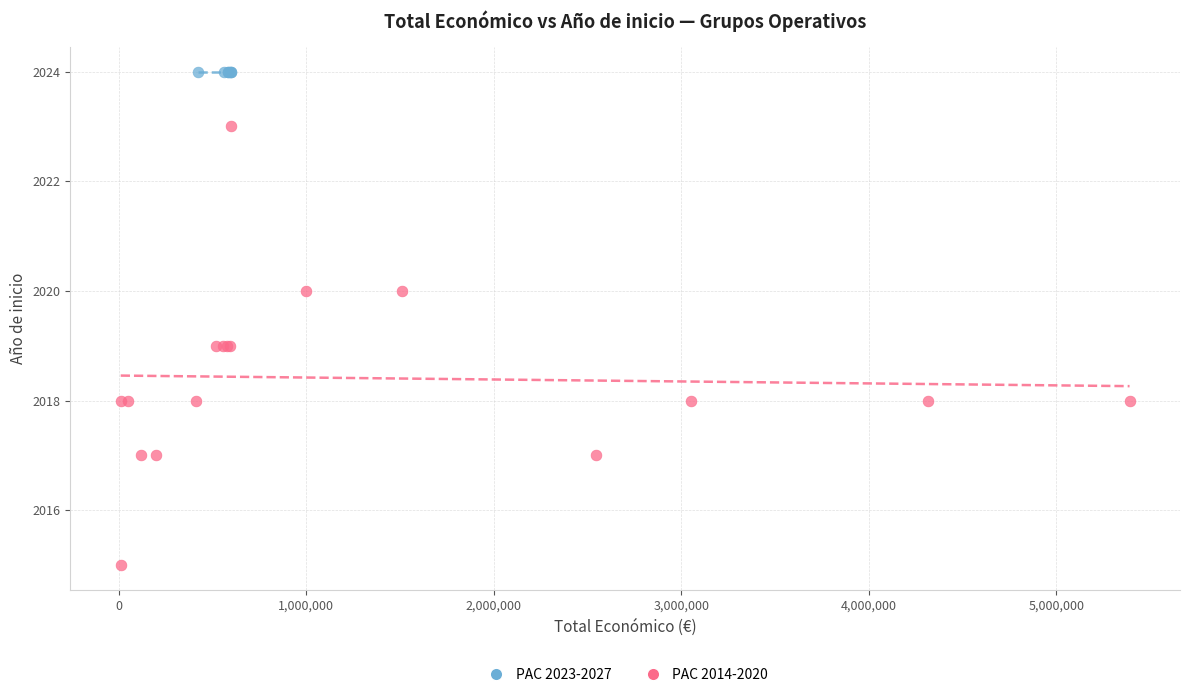

Which series contains the lowest Y value?

PAC 2014-2020